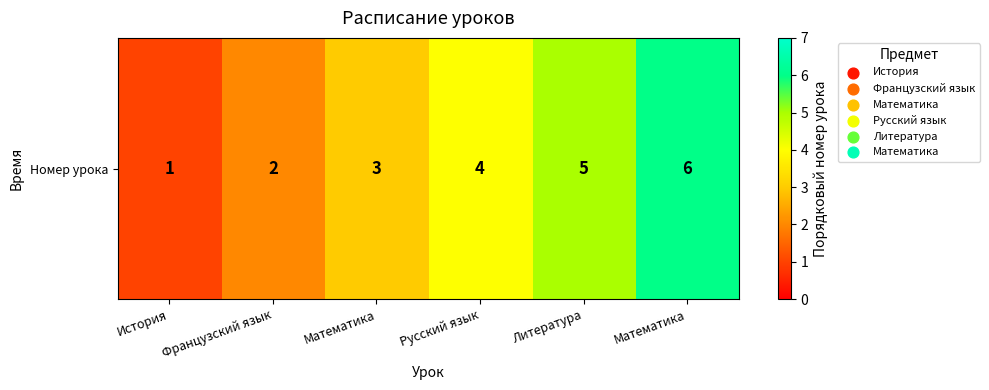

What is the difference between the values at История and Математика?

2